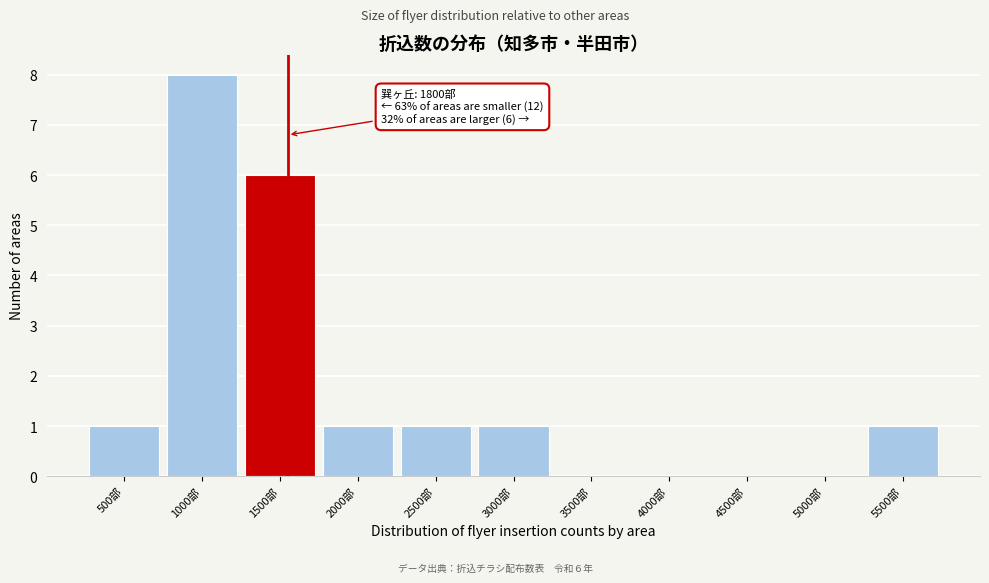

Reading left to right, transcribe all the data shown in this chart.

500部=1	1000部=8	1500部=6	2000部=1	2500部=1	3000部=1	3500部=0	4000部=0	4500部=0	5000部=0	5500部=1